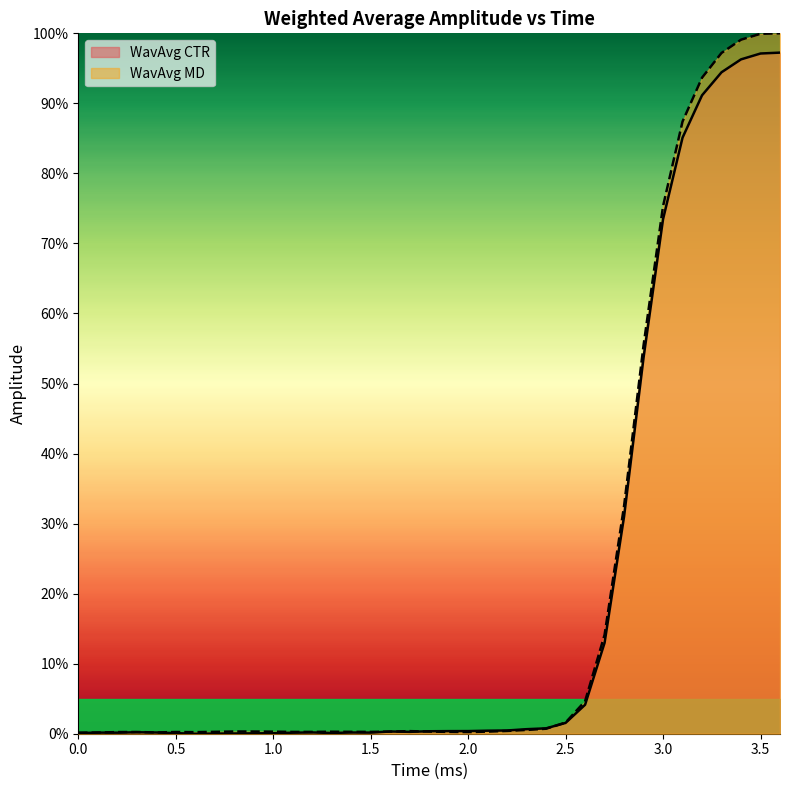

Does the chart have visible grid lines?

No